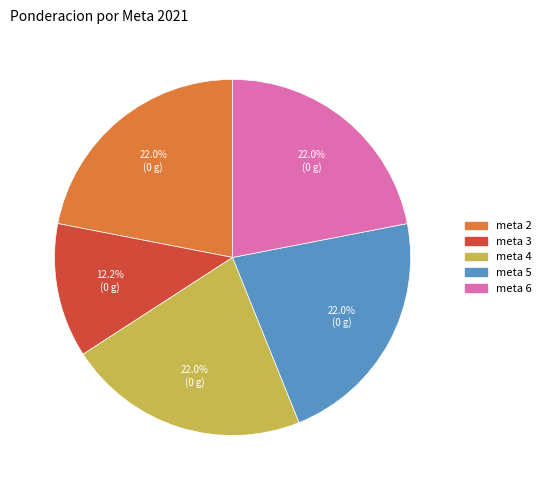

What is the smallest slice in the pie chart?

meta 3